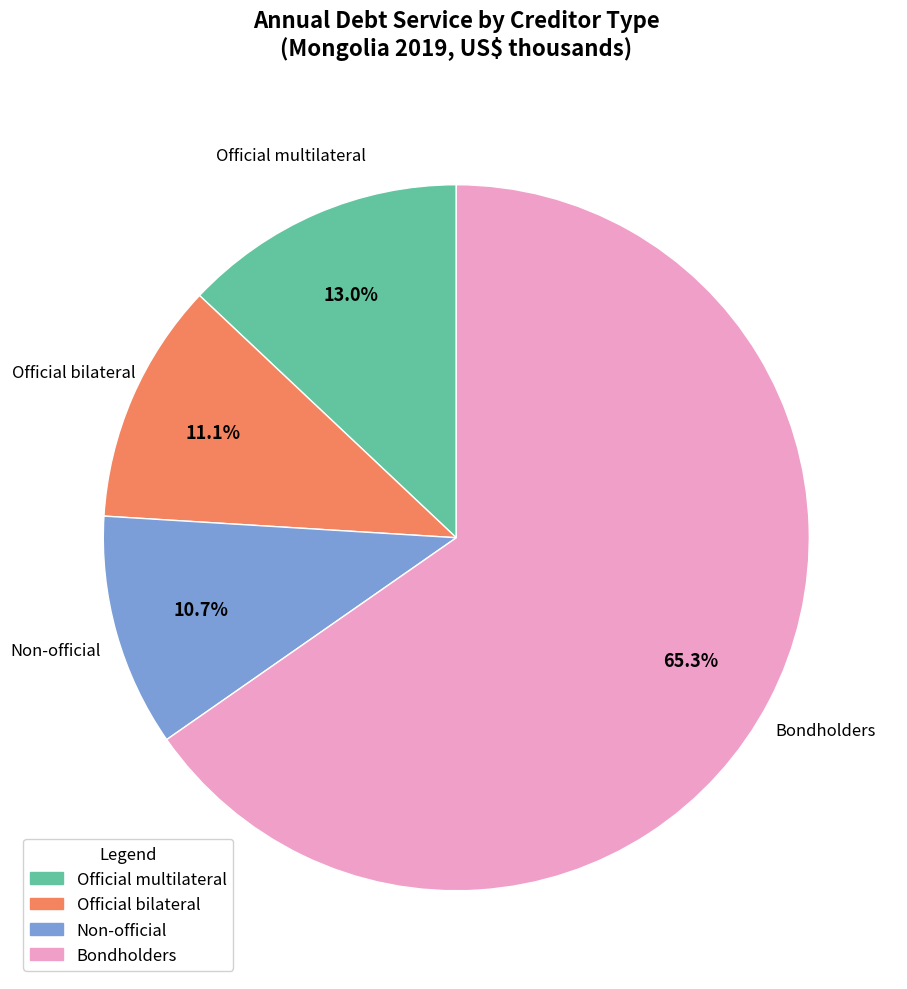

Is there any slice that represents more than half of the pie?

Yes